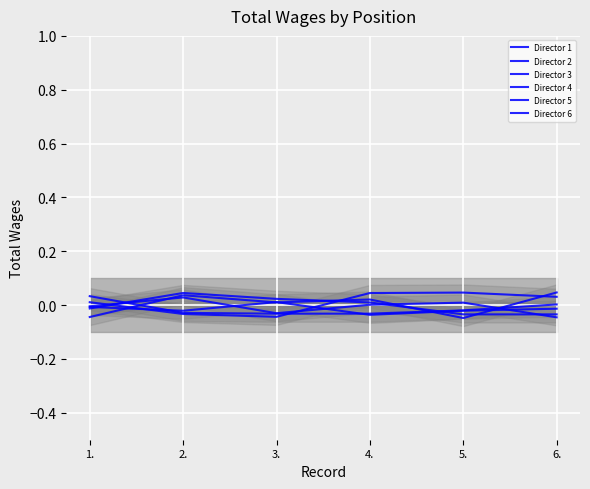

After their last crossing, which series has the higher values: Director 6 or Director 3?

Director 6